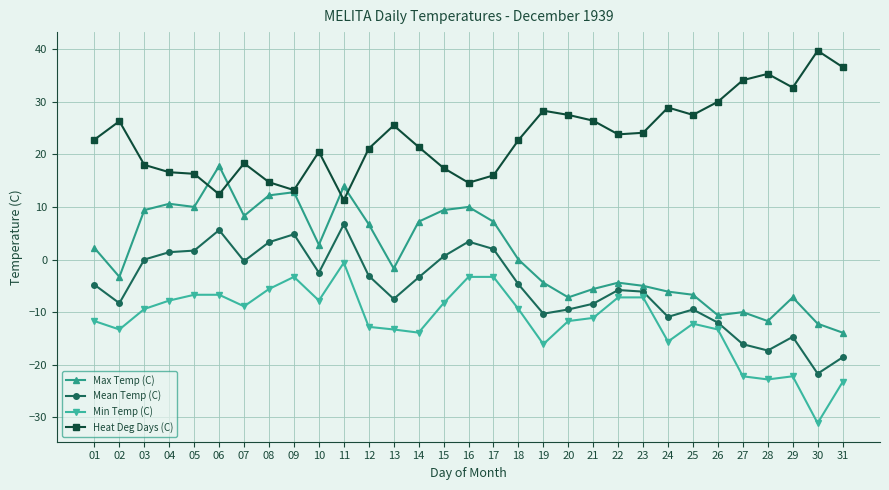

True or false: Min Temp (C) and Heat Deg Days (C) intersect in this chart.

False